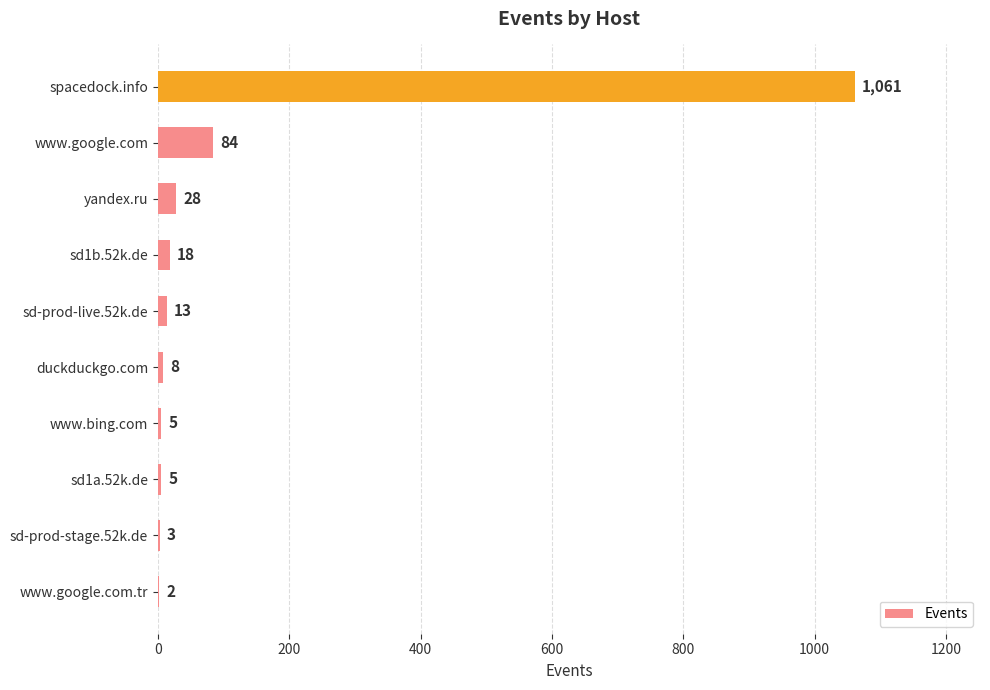

Where is the data nearest to the value 531?

www.google.com